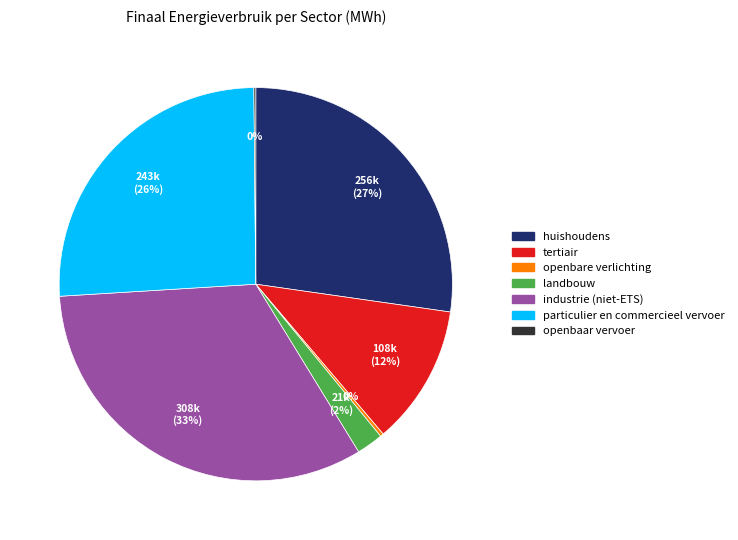

To the nearest percent, what is the average slice percentage?

14%